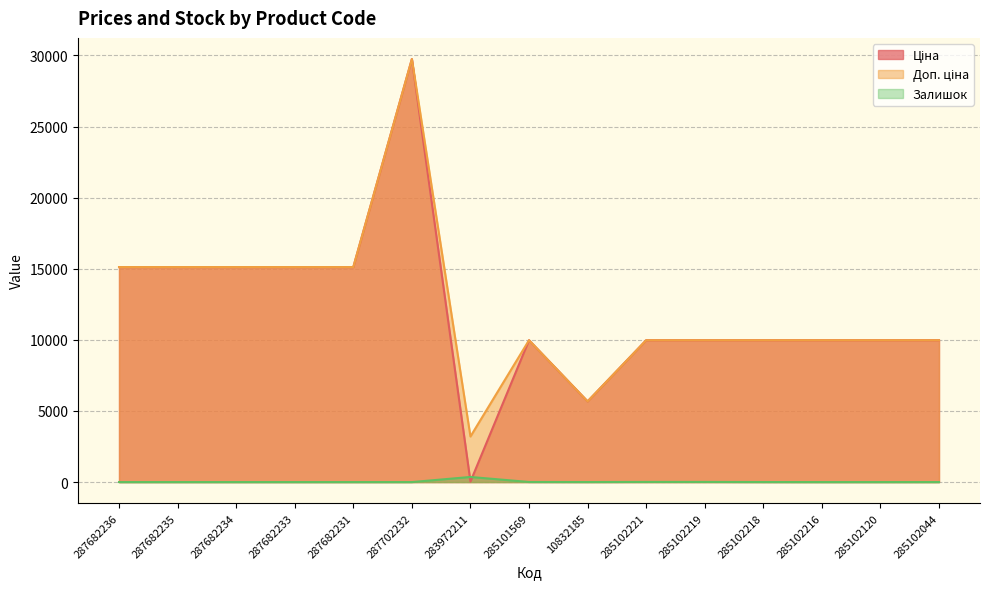

Which series has the largest total across all categories?

Доп. ціна